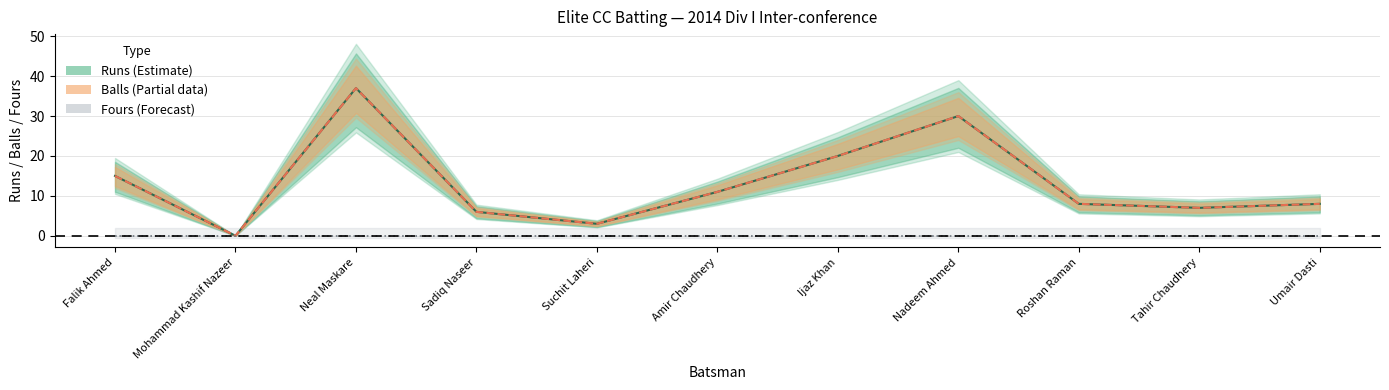

Reading left to right, list all the values displayed in this chart.

Runs (Elite CC): Falik Ahmed=15	Mohammad Kashif Nazeer=0	Neal Maskare=37	Sadiq Naseer=6	Suchit Laheri=3	Amir Chaudhery=11	Ijaz Khan=20	Nadeem Ahmed=30	Roshan Raman=8	Tahir Chaudhery=7	Umair Dasti=8
Balls faced: Falik Ahmed=15	Mohammad Kashif Nazeer=0	Neal Maskare=37	Sadiq Naseer=6	Suchit Laheri=3	Amir Chaudhery=11	Ijaz Khan=20	Nadeem Ahmed=30	Roshan Raman=8	Tahir Chaudhery=7	Umair Dasti=8
Fours: Falik Ahmed=0	Mohammad Kashif Nazeer=0	Neal Maskare=0	Sadiq Naseer=0	Suchit Laheri=0	Amir Chaudhery=0	Ijaz Khan=0	Nadeem Ahmed=0	Roshan Raman=0	Tahir Chaudhery=0	Umair Dasti=0